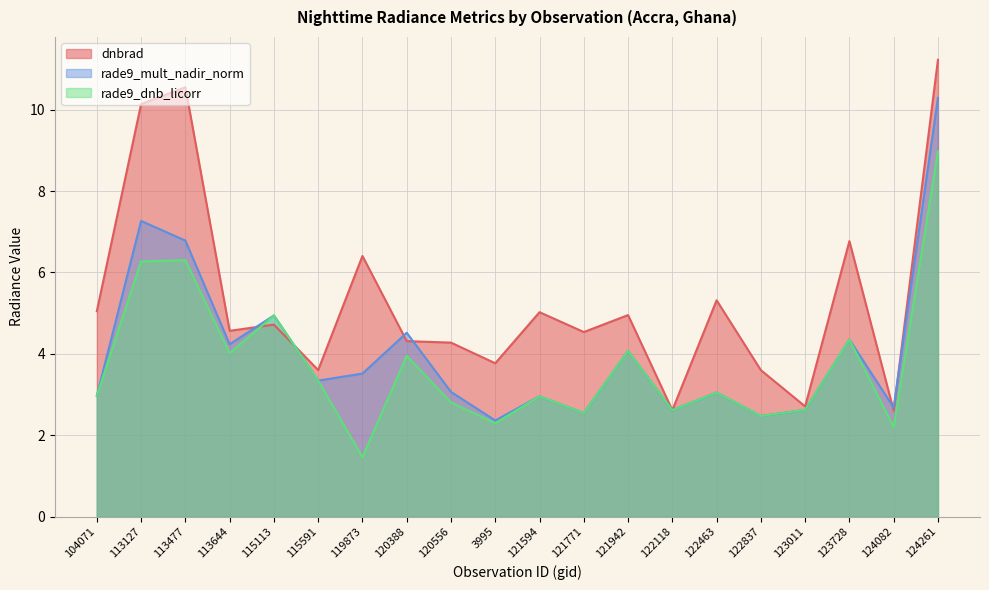

Reading left to right, extract all data points from this chart.

dnbrad: 5.0	10.1	10.6	4.6	4.7	3.6	6.4	4.3	4.3	3.8	5.0	4.5	5.0	2.6	5.3	3.6	2.7	6.8	2.6	11.2
rade9_mult_nadir_norm: 3.0	7.3	6.8	4.2	4.9	3.3	3.5	4.5	3.1	2.4	3.0	2.5	4.1	2.6	3.0	2.5	2.6	4.4	2.7	10.3
rade9_dnb_licorr: 3.0	6.3	6.3	4.0	4.9	3.3	1.5	4.0	2.8	2.3	3.0	2.5	4.1	2.6	3.0	2.5	2.6	4.4	2.2	9.0